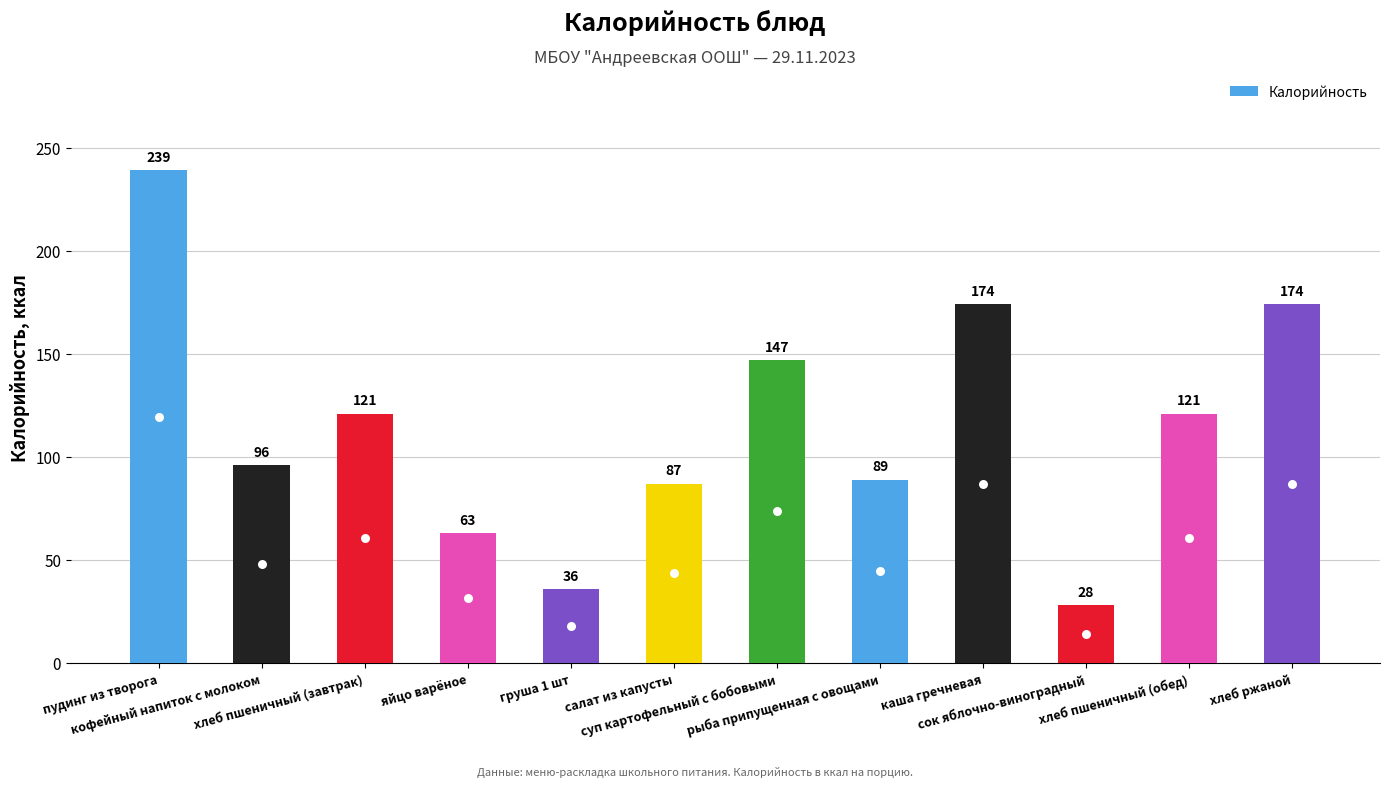

What is the label of the 8th bar from the left?

рыба припущенная с овощами